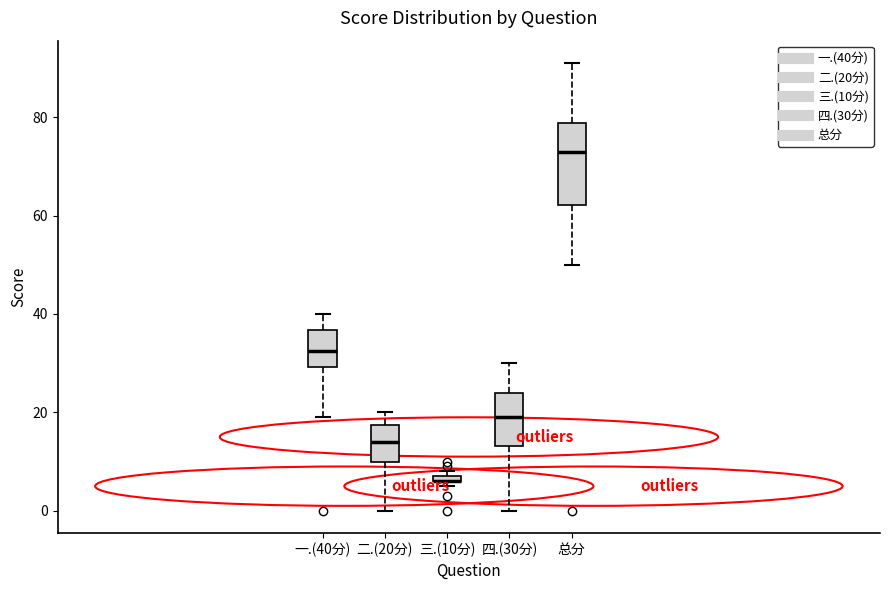

Which box is the tallest, from its lower edge to its upper edge?

总分